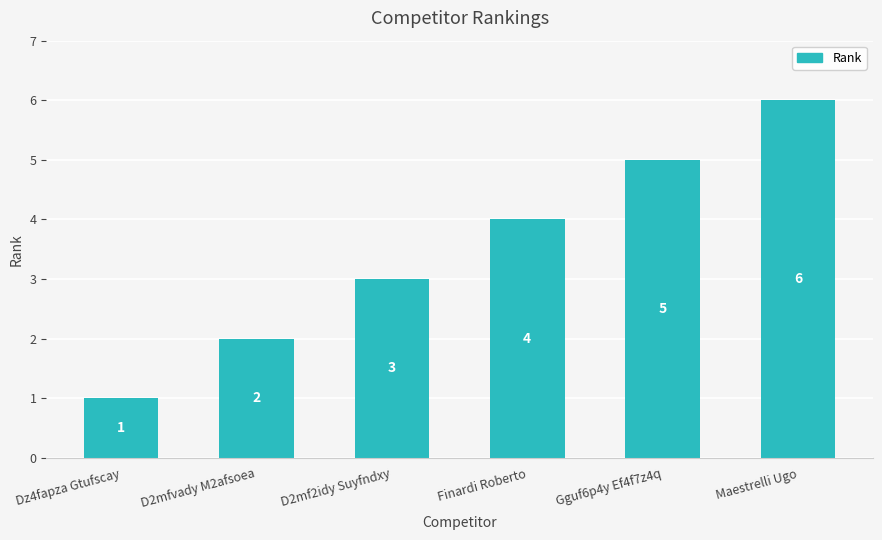

Reading left to right, list all the values displayed in this chart.

Dz4fapza Gtufscay=1	D2mfvady M2afsoea=2	D2mf2idy Suyfndxy=3	Finardi Roberto=4	Gguf6p4y Ef4f7z4q=5	Maestrelli Ugo=6